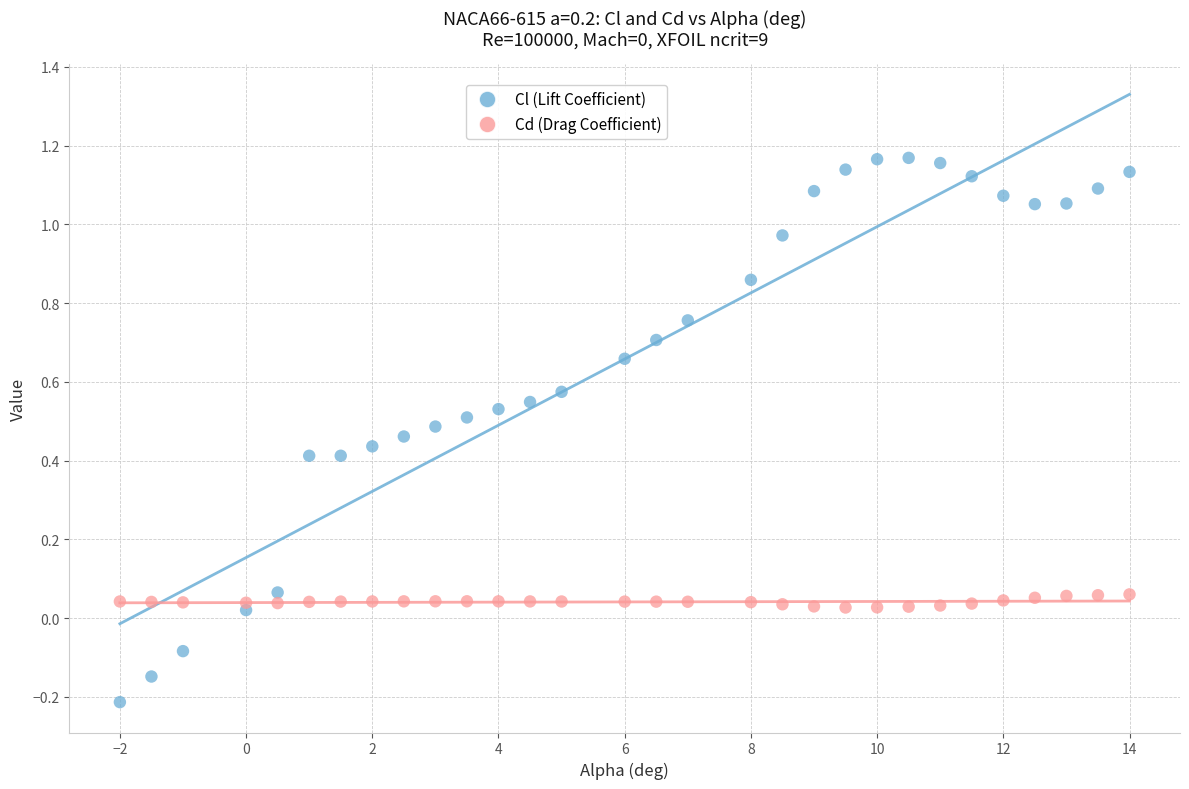

Across all data points, what is the range of X values (max minus min)?

16.0